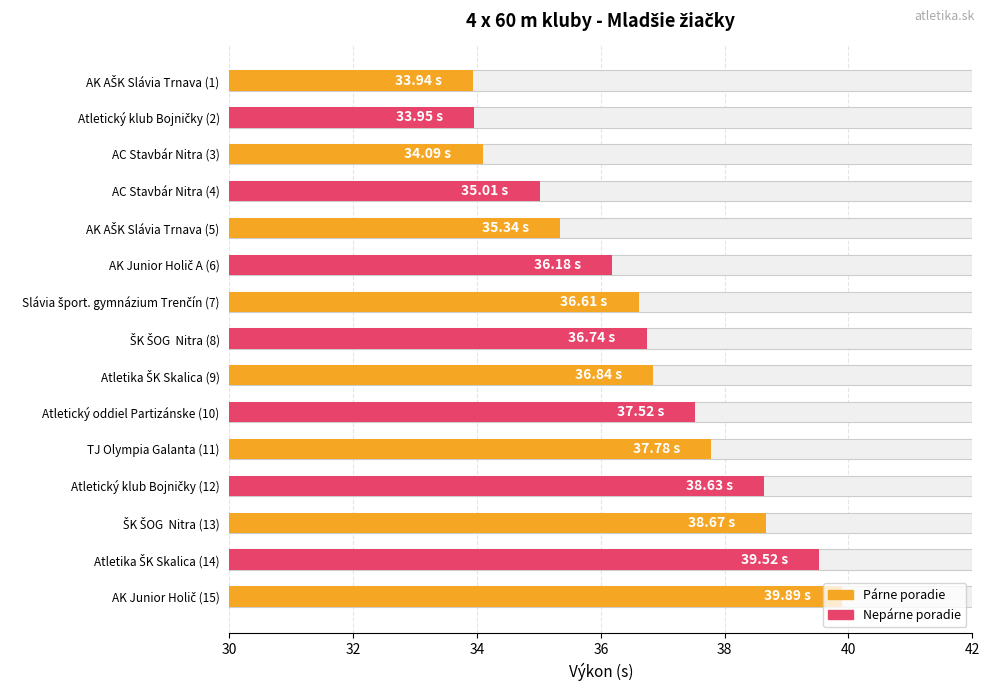

What is the maximum value shown in the chart?

39.9